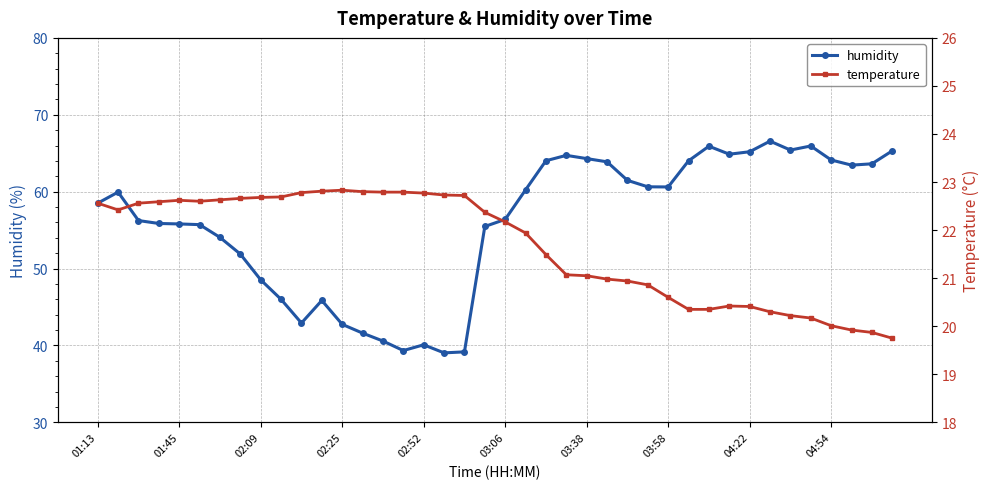

What is the value of the humidity point at the 3rd from the left?

56.2